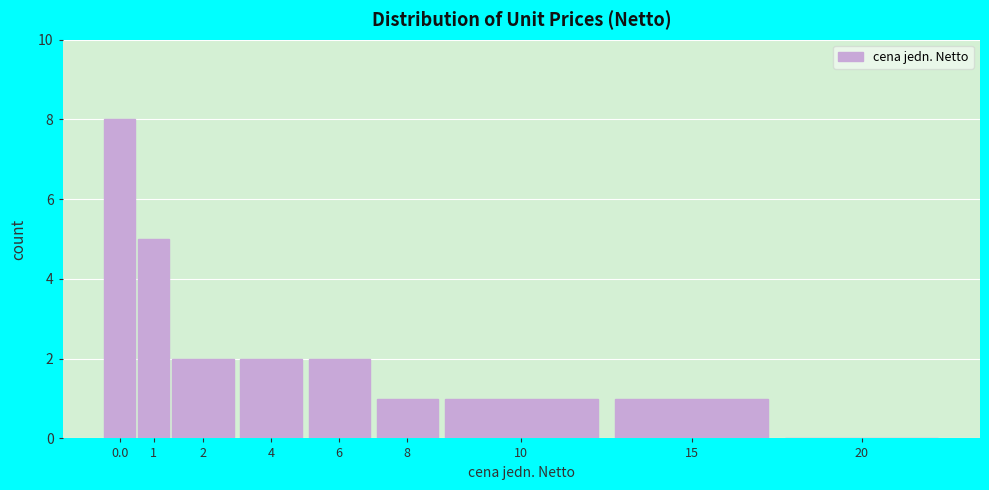

Reading left to right, extract all data points from this chart.

0.0=8	1=5	2=2	4=2	6=2	8=1	10=1	15=1	20=0